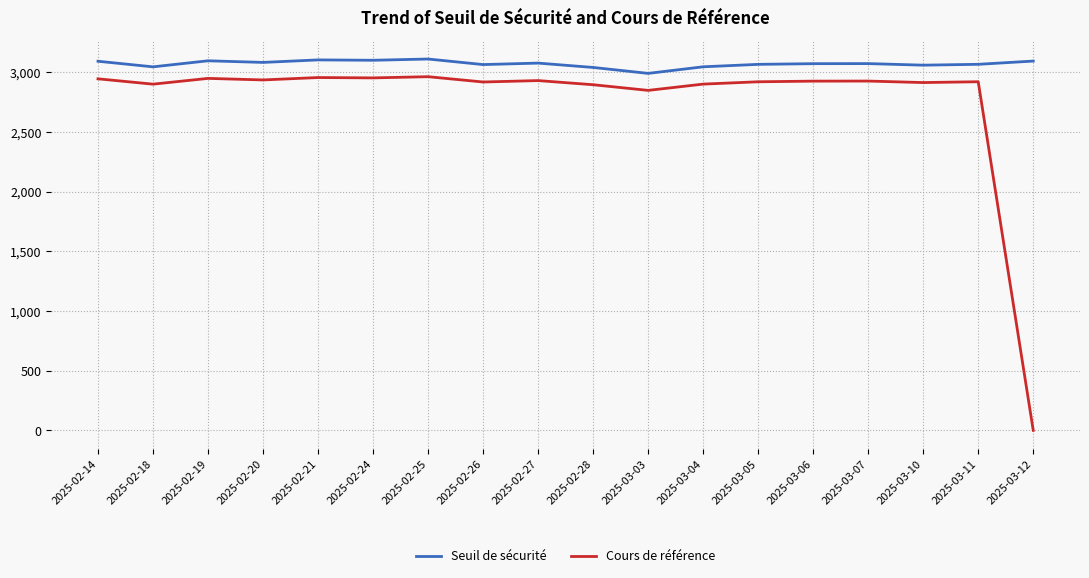

What is the spread (max minus min) of values at 2025-02-27?

146.5